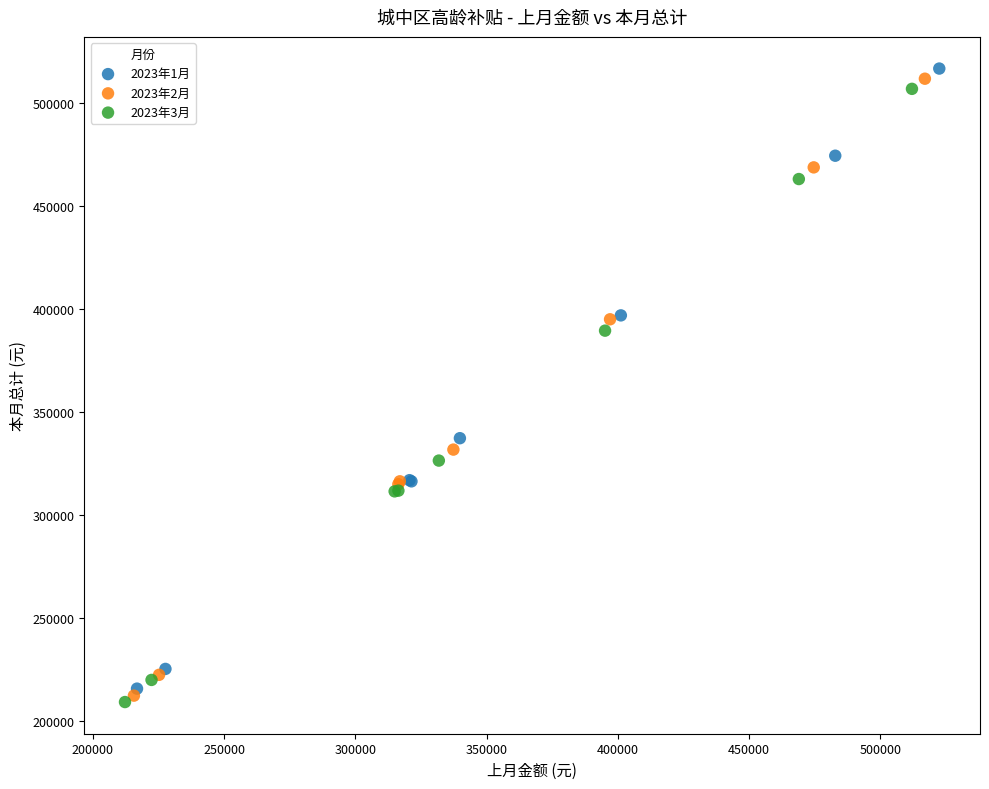

Which series has the largest Y range (max minus min)?

2023年1月